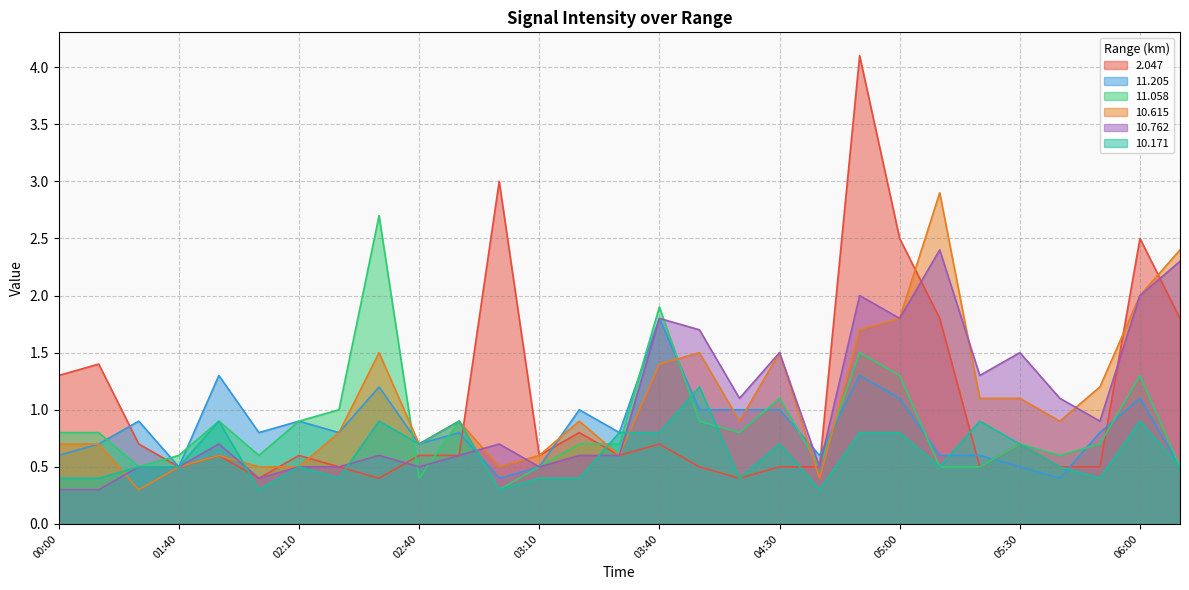

What is the label of the 19th point from the left?

04:30